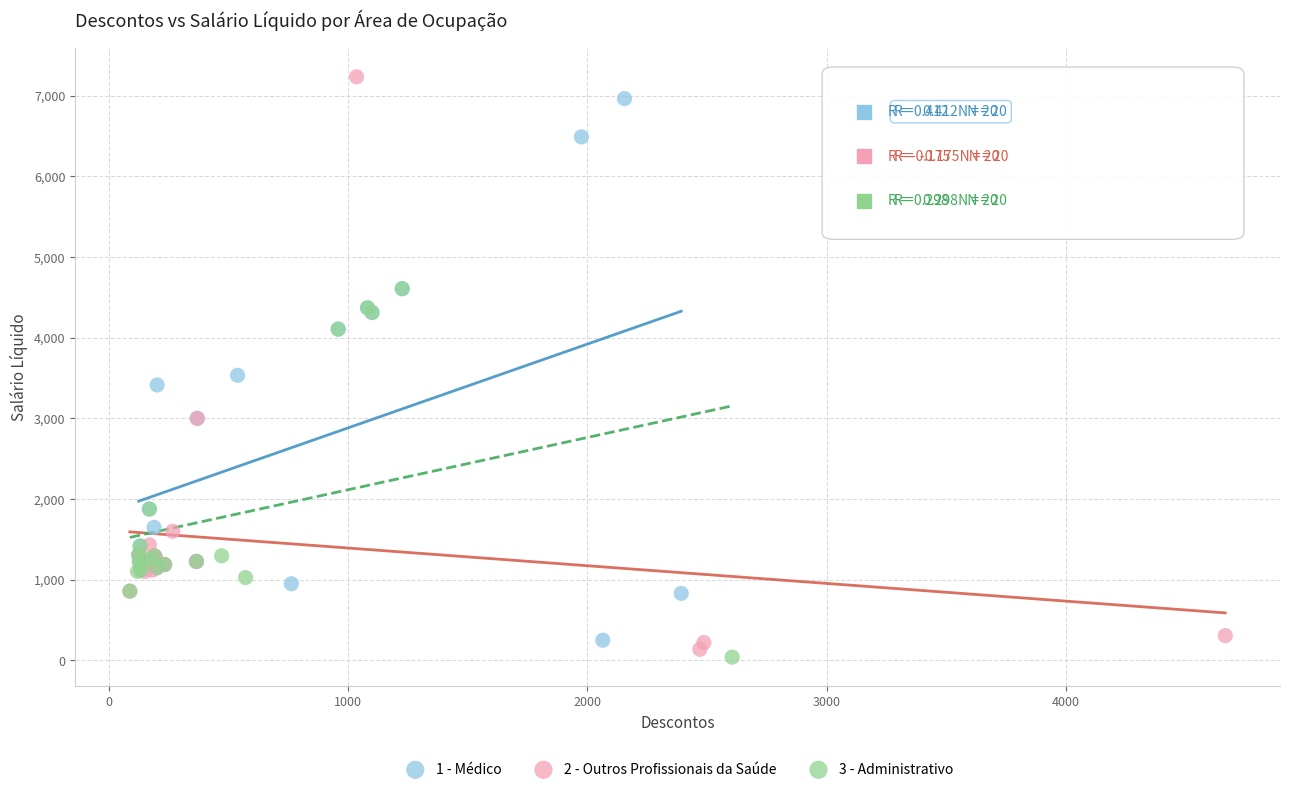

Which series contains the lowest Y value?

3 - Administrativo